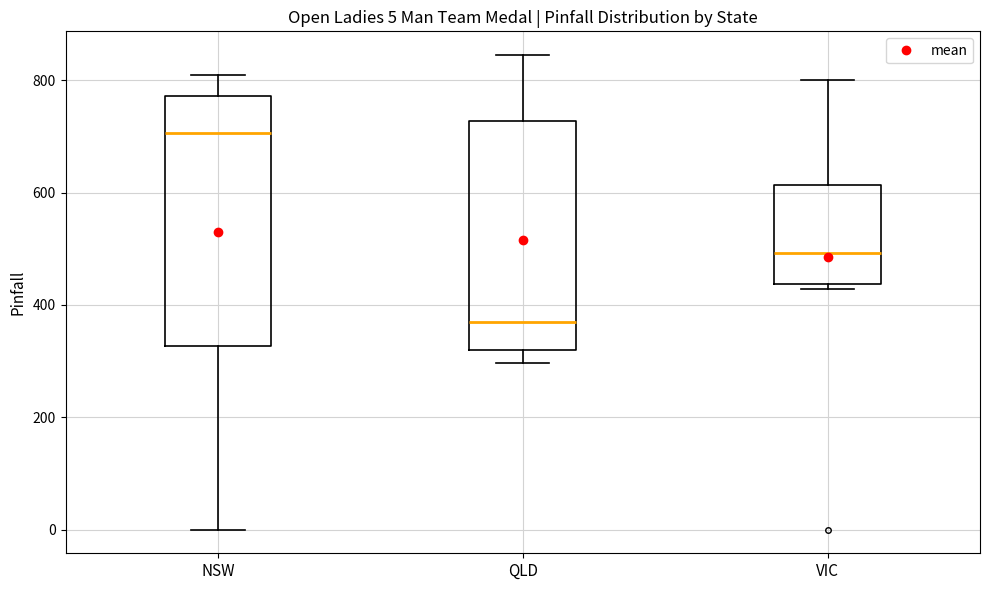

Which box's median line is the highest?

NSW